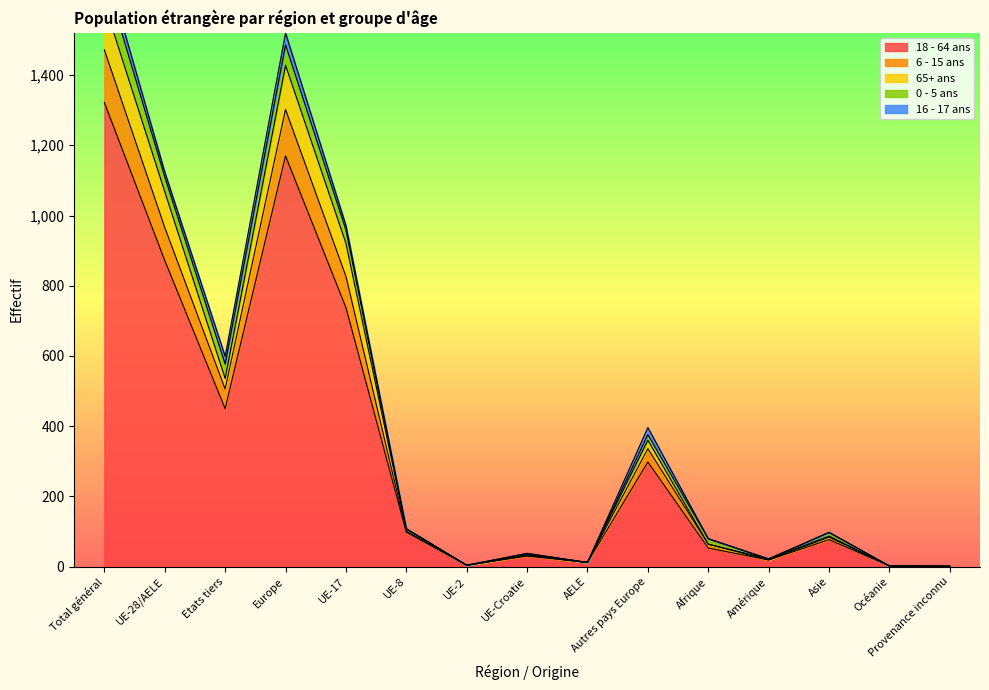

What is the greatest value displayed?

1723